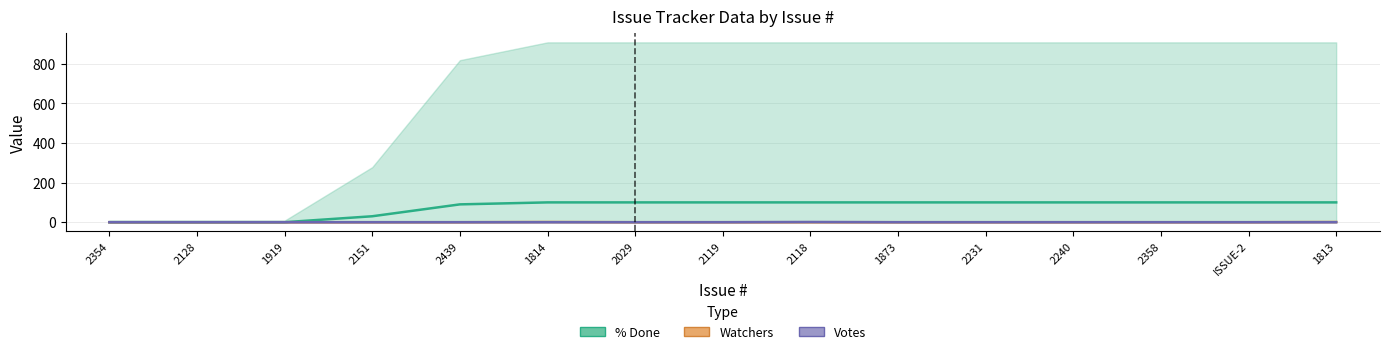

Reading left to right, what are all the values shown in this chart?

% Done: 2354=0	2128=0	1919=0	2151=30	2439=90	1814=100	2029=100	2119=100	2118=100	1873=100	2231=100	2240=100	2358=100	ISSUE-2=100	1813=100
Watchers: 2354=0	2128=0	1919=0	2151=0	2439=0	1814=1	2029=0	2119=0	2118=0	1873=0	2231=0	2240=0	2358=0	ISSUE-2=0	1813=1
Votes: 2354=0	2128=0	1919=0	2151=0	2439=0	1814=0	2029=0	2119=0	2118=1	1873=0	2231=0	2240=0	2358=0	ISSUE-2=0	1813=0